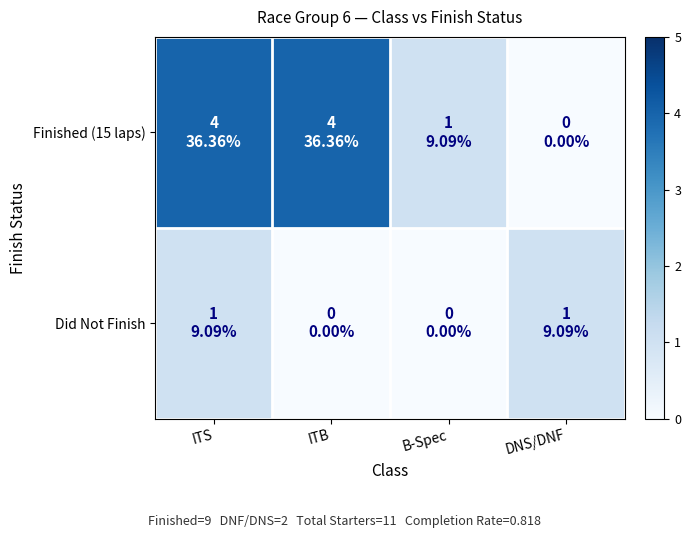

At which category is the sum across all series the highest?

ITS